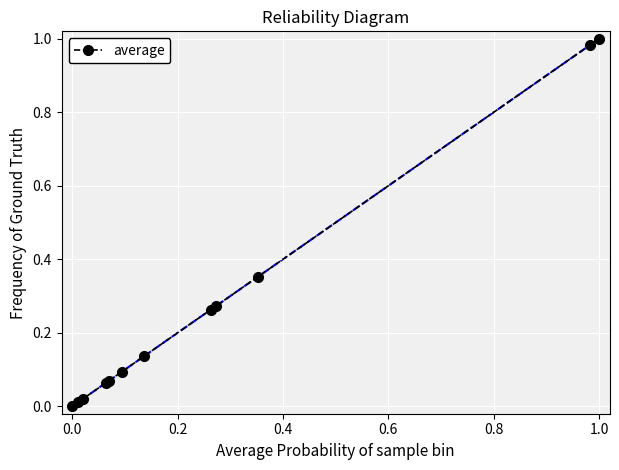

How many lines are shown in the chart?

1